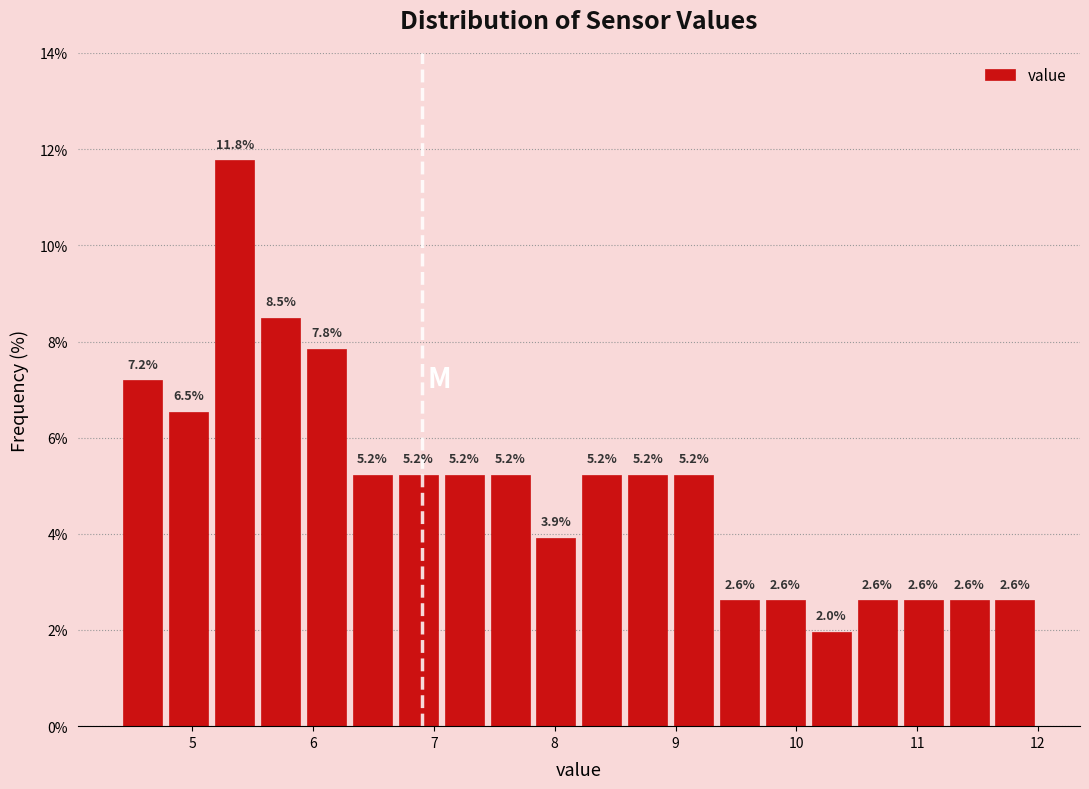

Read against the x-axis, roughly where is the centre of the tallest bar?

5.4